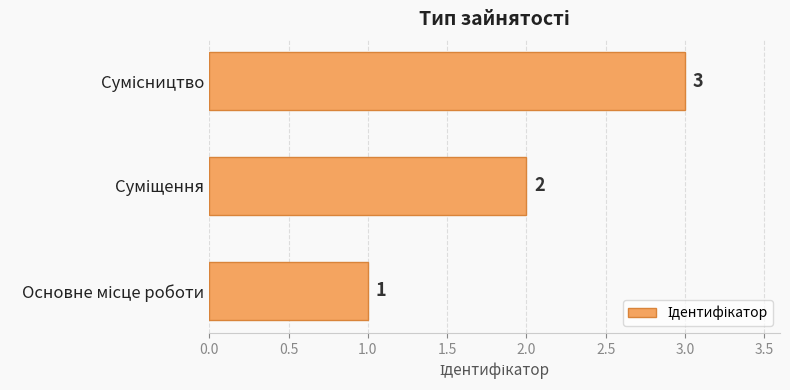

What is the greatest value displayed?

3